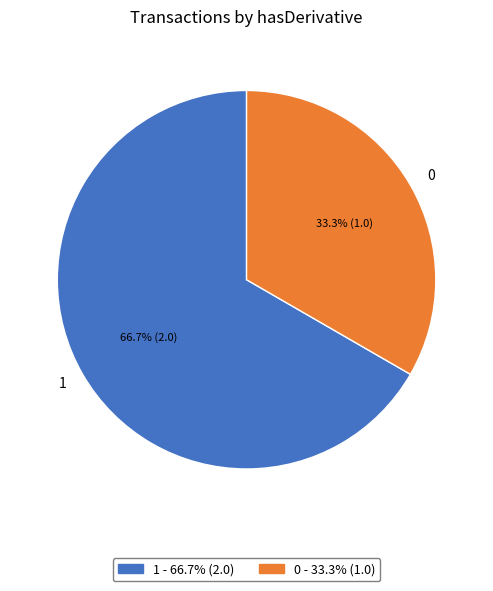

The 0 slice represents 33% of the pie. True or false?

True